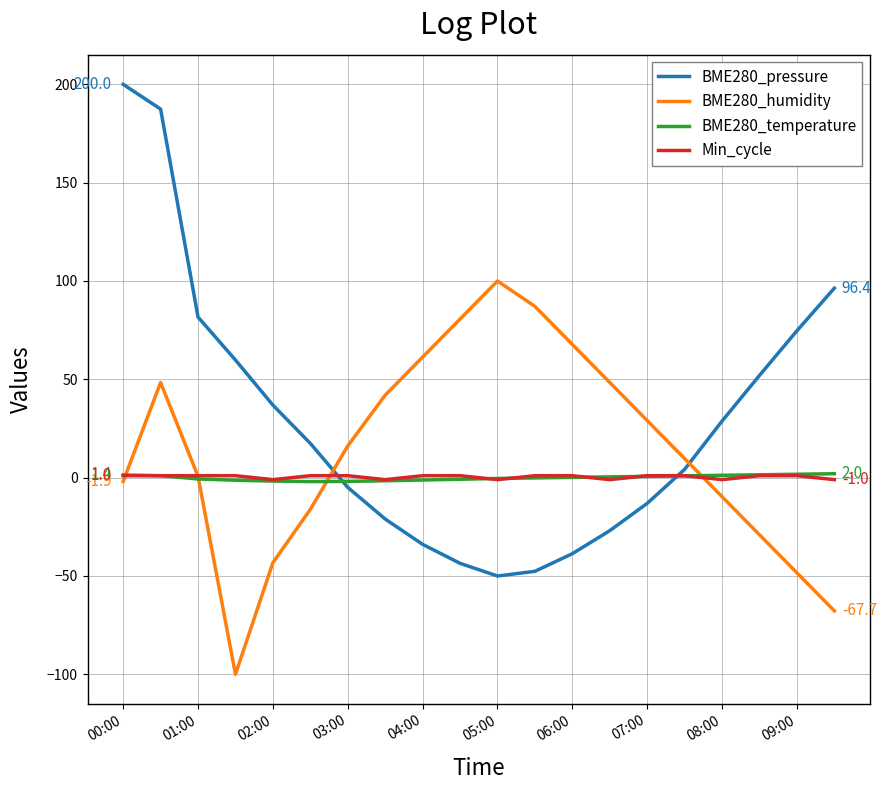

What are all the series names shown in the legend?

BME280_pressure, BME280_humidity, BME280_temperature, Min_cycle